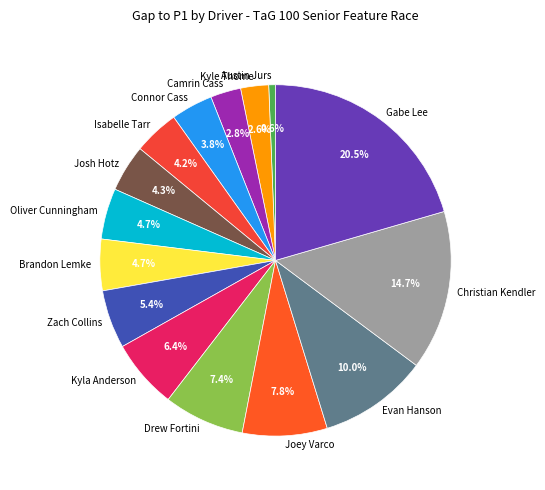

Which slice is the largest?

Gabe Lee